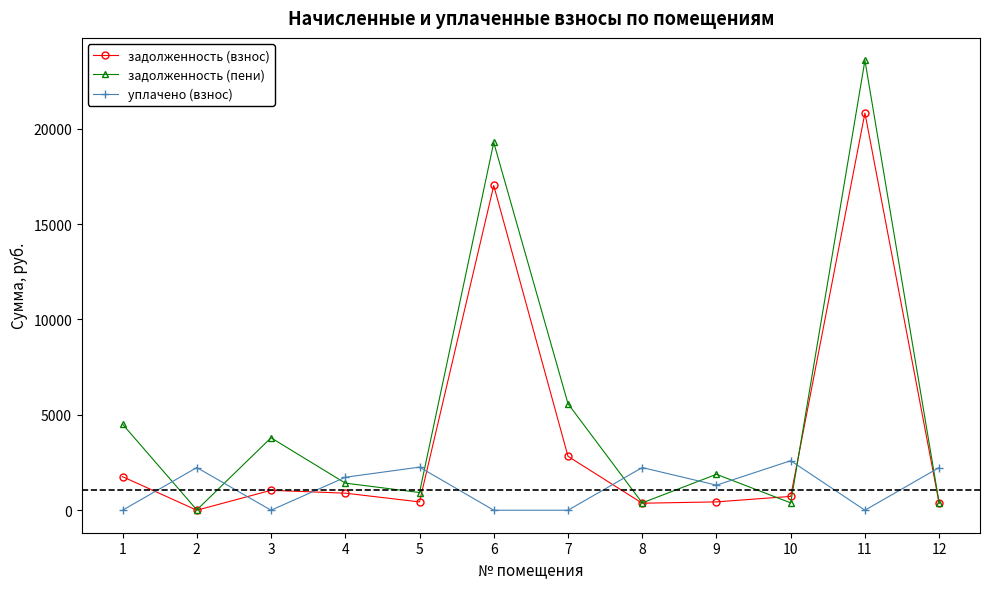

What is the total value across all series at 4?

4044.0